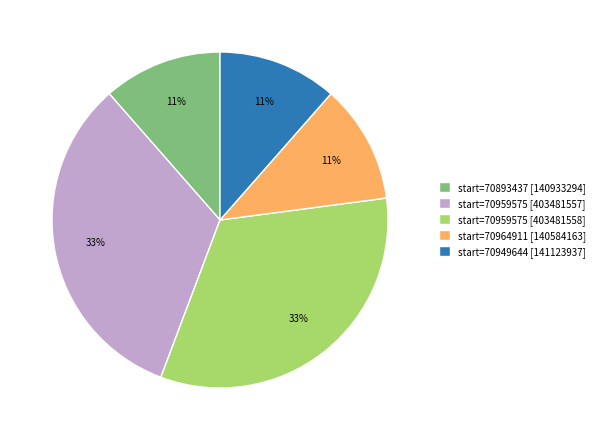

True or false: start=70959575 [403481557] accounts for 33% of the total.

True